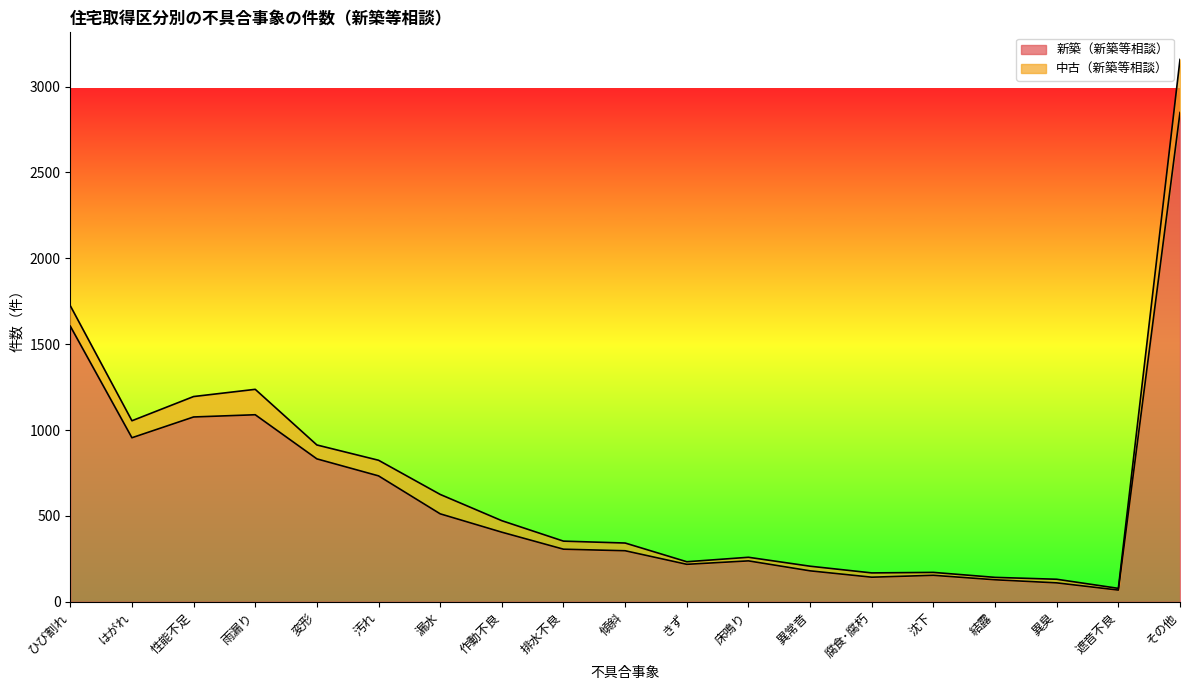

Approximately how many times larger is the value at 漏水 compared to 異常音?

2.8